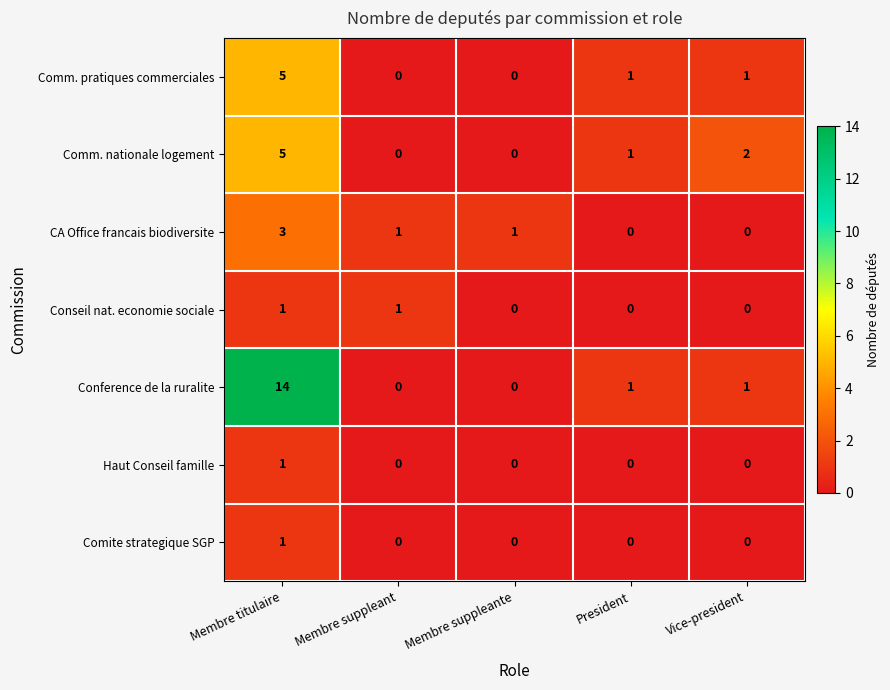

What is the sum of all Comm. pratiques commerciales values?

7